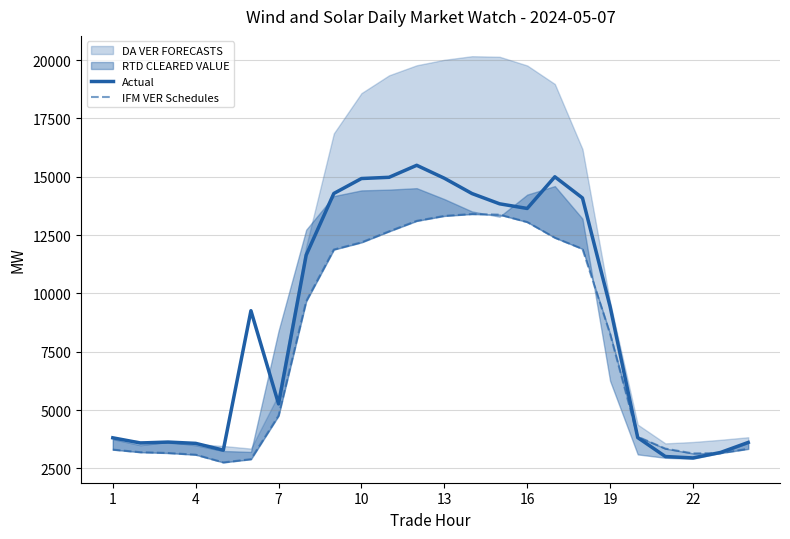

What is the sum of all IFM VER Schedules values?

185239.5